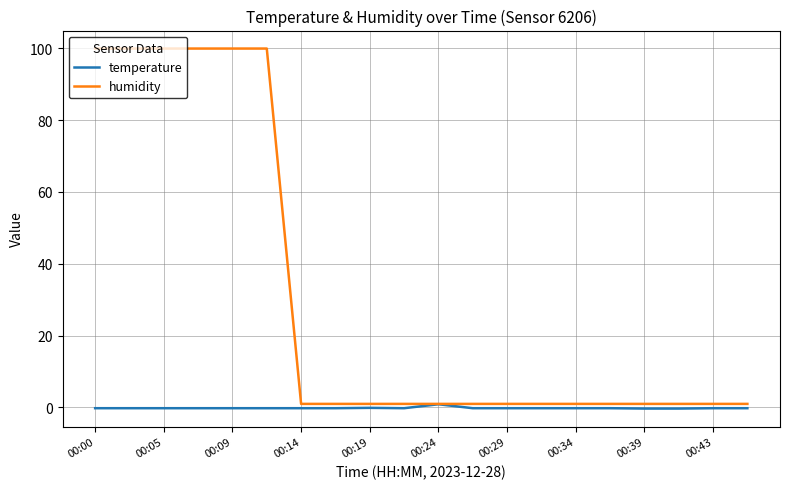

Which series has the largest total across all categories?

humidity